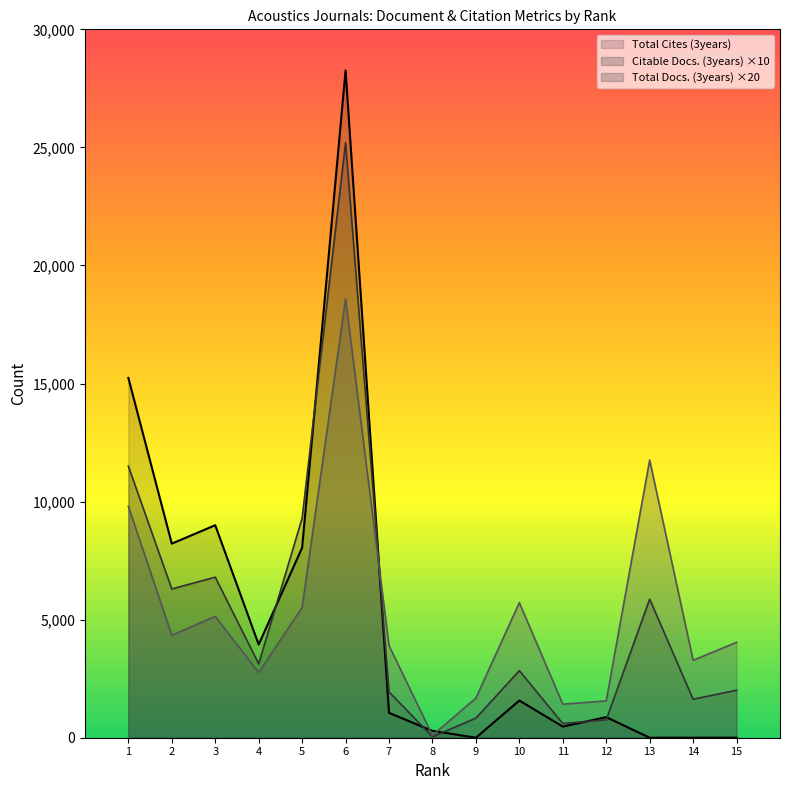

Is the value of Total Docs. (3years) at 13 greater than the value of Citable Docs. (3years) at 1?

Yes